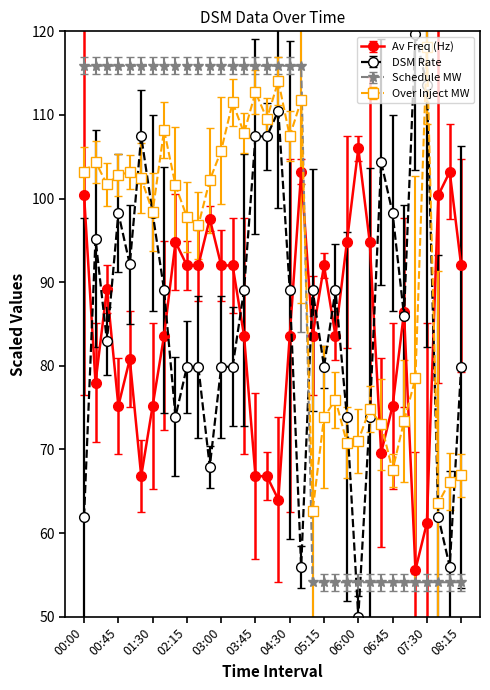

Rank the series by their average value, from highest to lowest.

Over Inject MW, Schedule MW, DSM Rate, Av Freq (Hz)